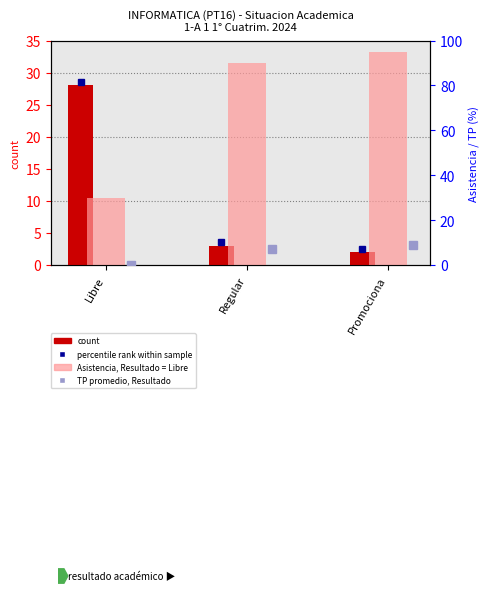

Between Regular and Libre, which is larger?

Libre